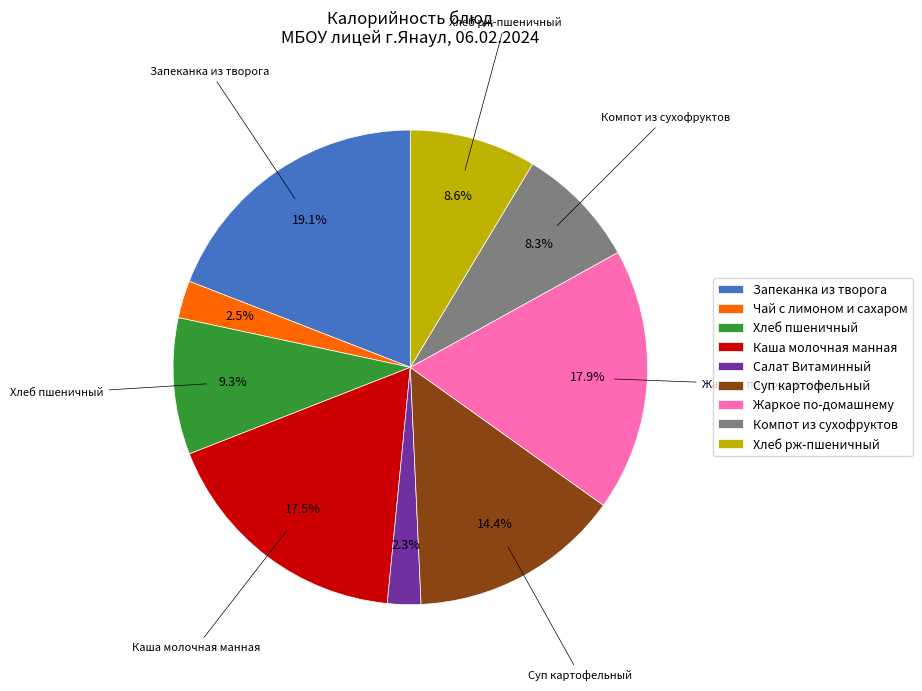

What is the largest slice in the pie chart?

Запеканка из творога